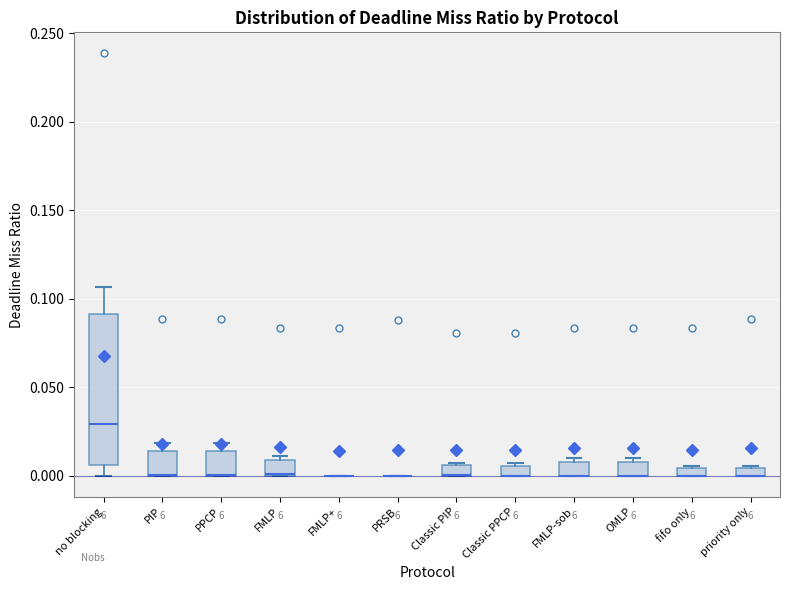

Which box is the tallest, from its lower edge to its upper edge?

no blocking